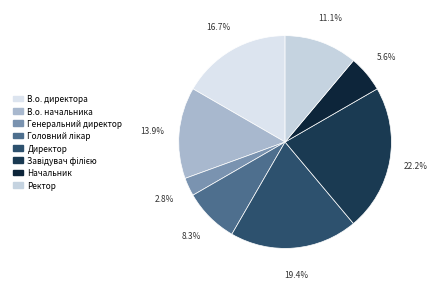

What is the largest slice in the pie chart?

Завідувач філією